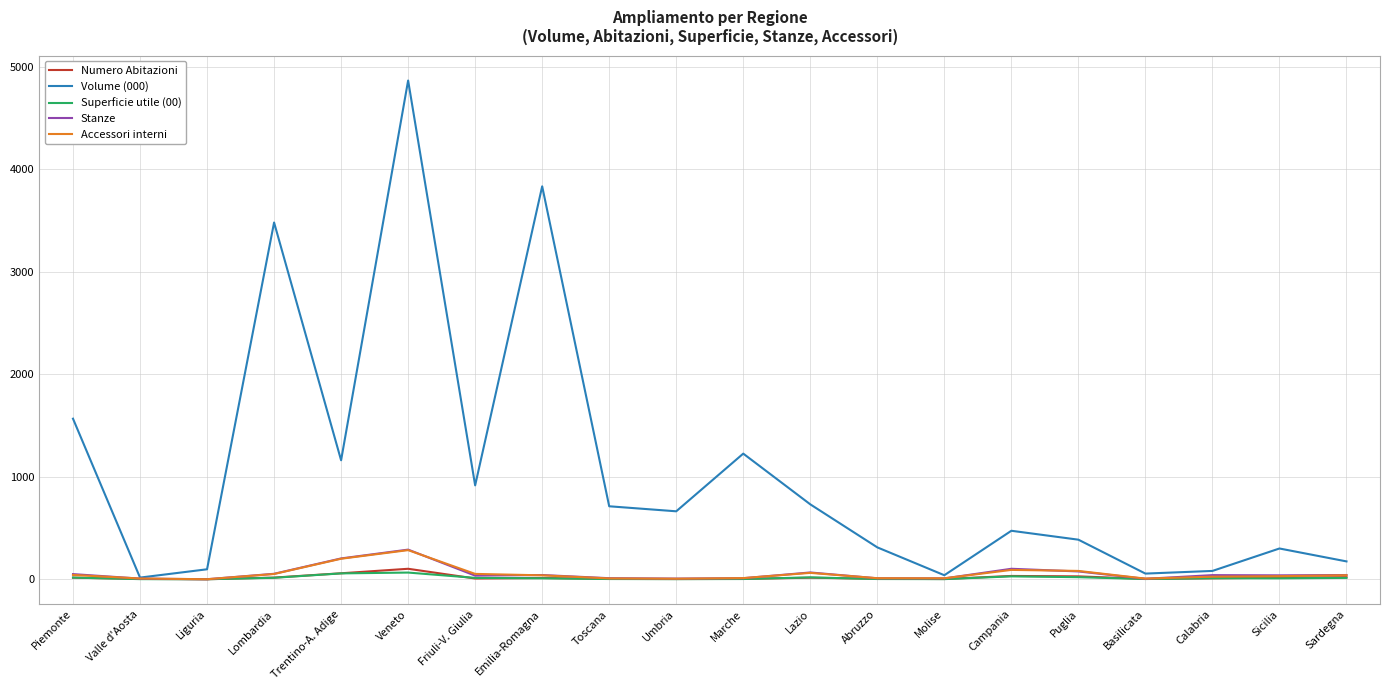

Is it true that Accessori interni equals 284 at Veneto?

True